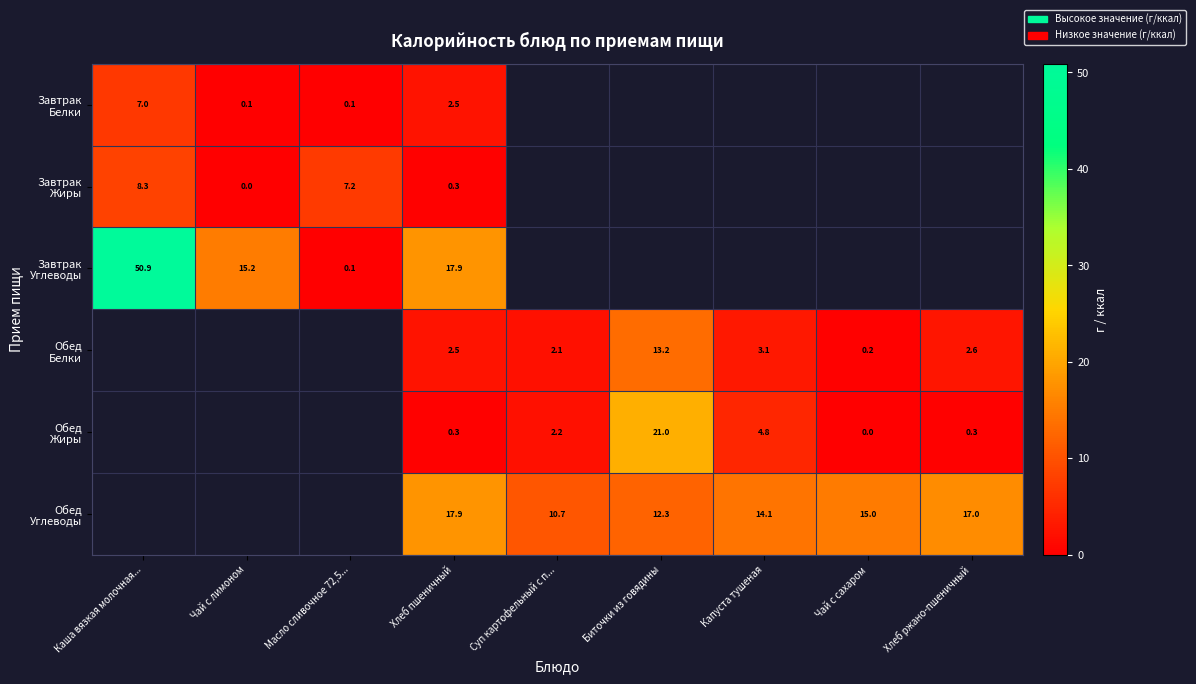

What is the total value across all series at Хлеб пшеничный?

41.4